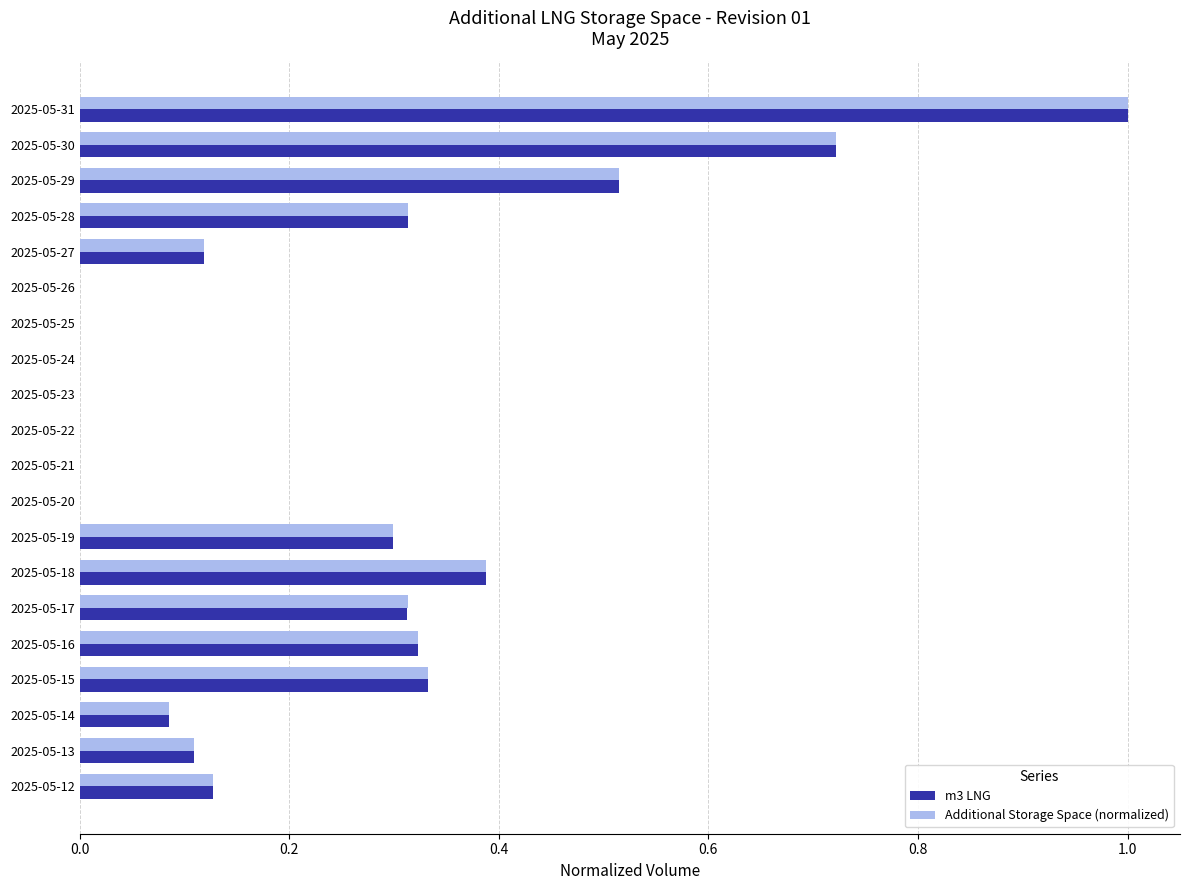

Which label corresponds to the largest value in the chart?

2025-05-31